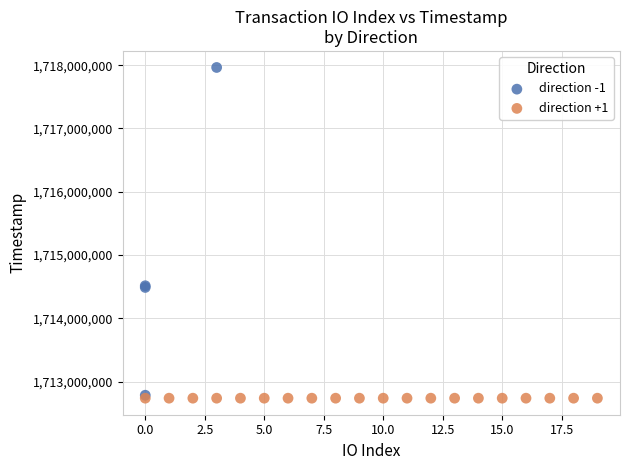

Which series contains the highest Y value?

direction -1